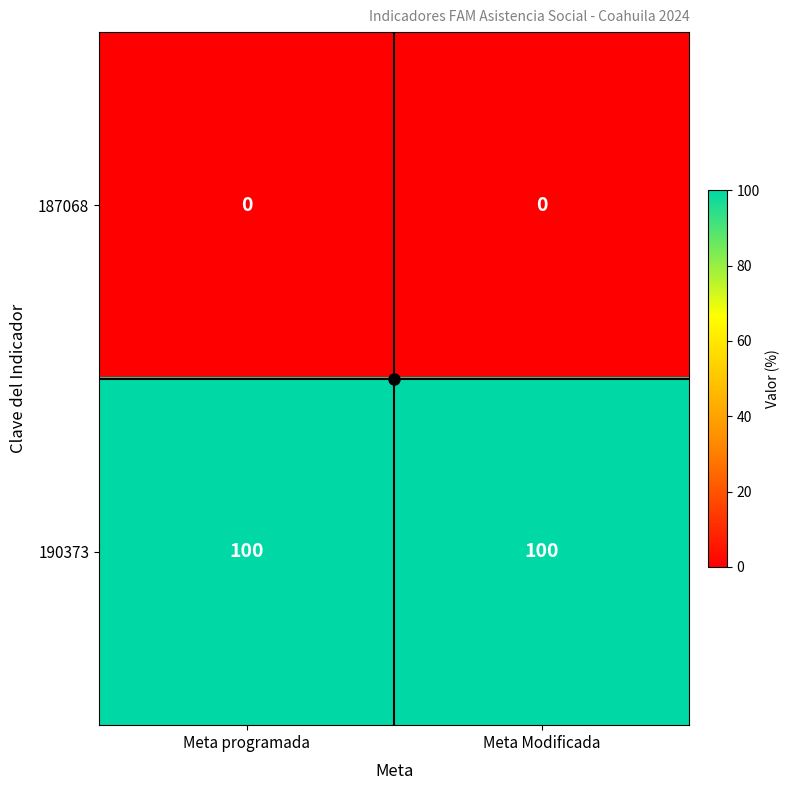

What is the total value across all series at Meta Modificada?

100